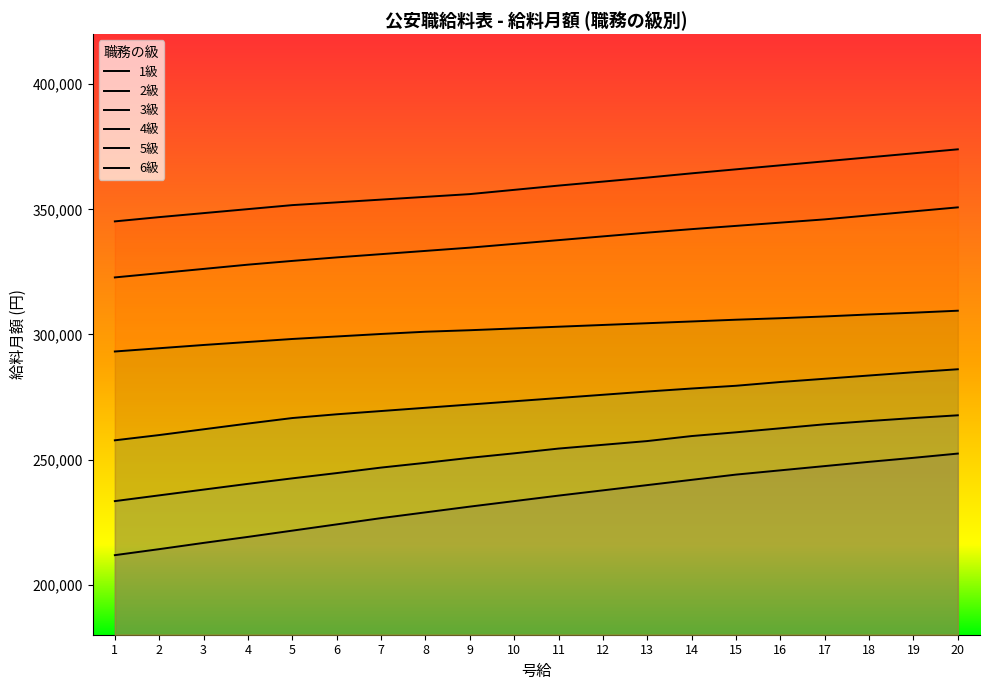

At how many categories does at least one series exceed 355124?

12